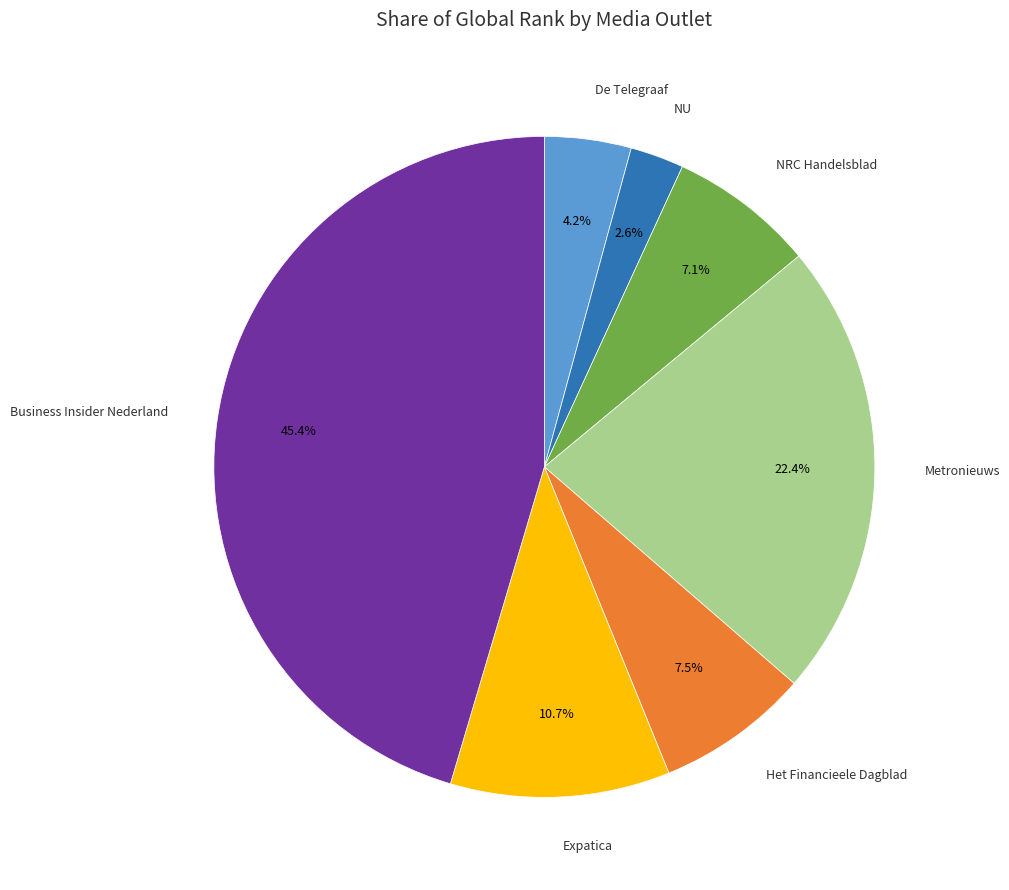

Does any single category account for the majority?

No